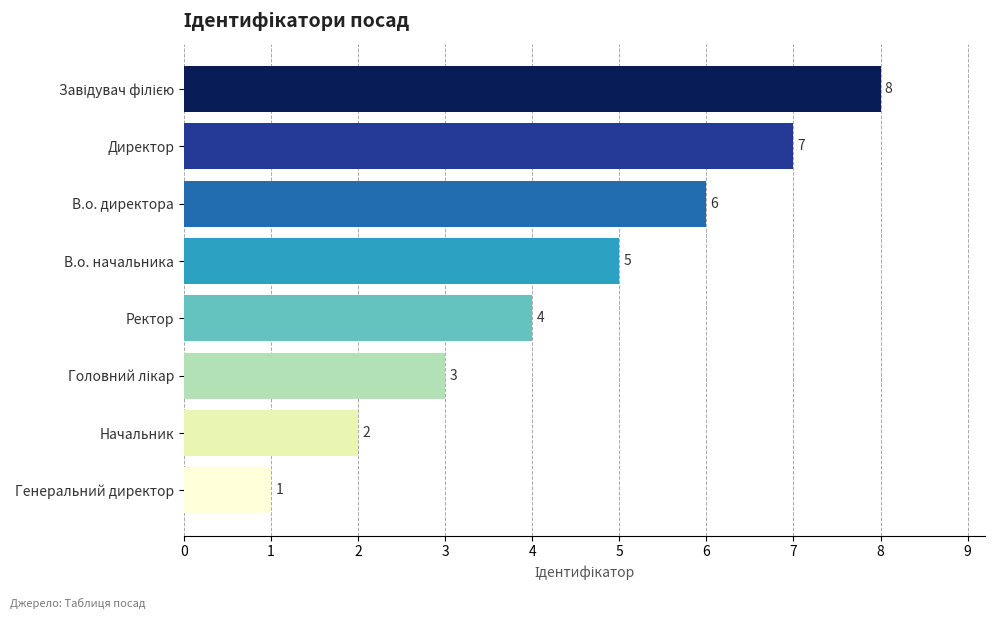

Which label corresponds to the smallest value in the chart?

Генеральний директор